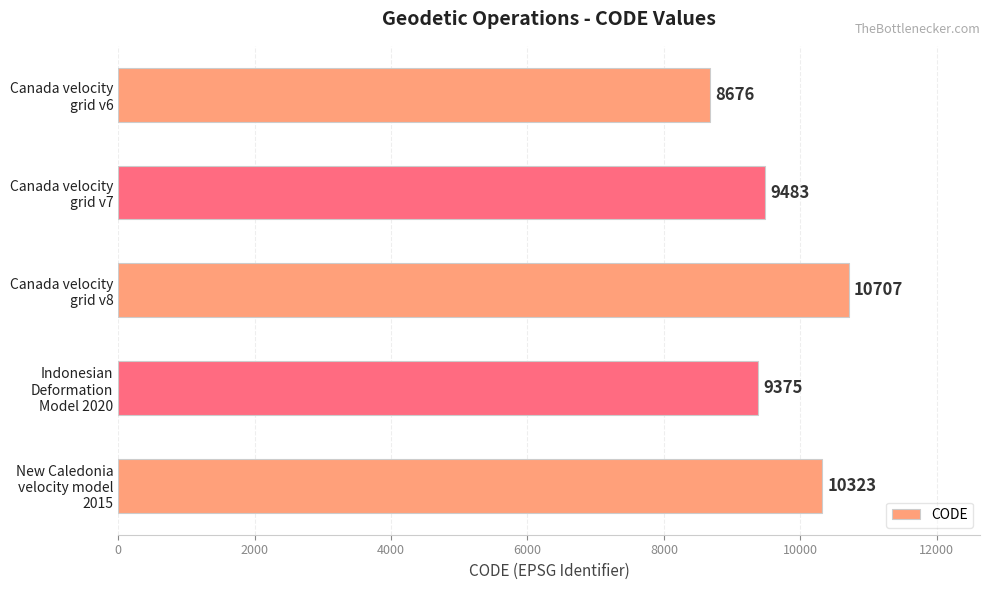

Are the bars grouped side by side (vs. stacked)?

No